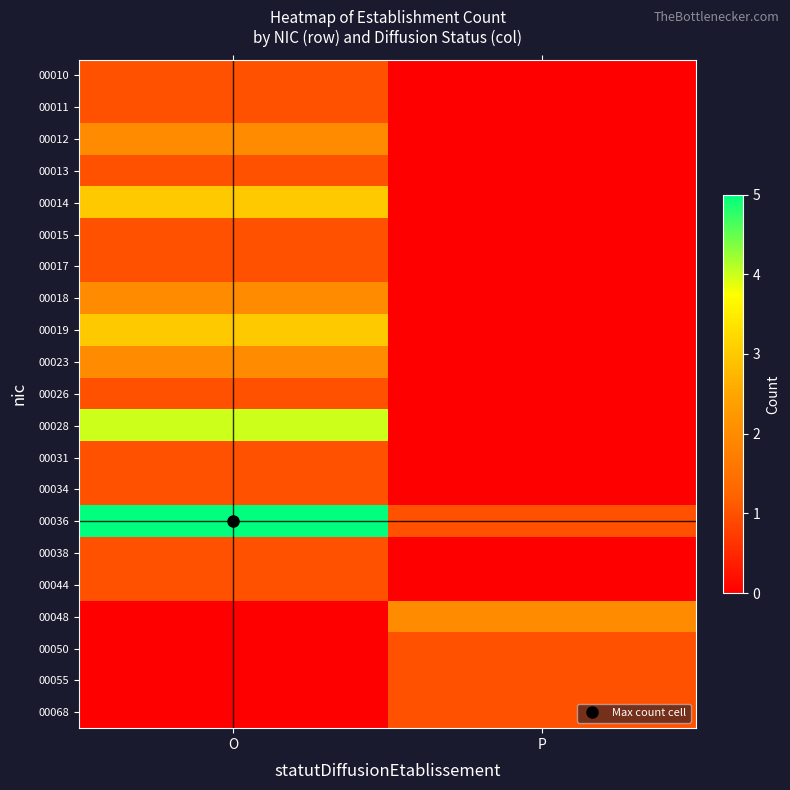

Which has a higher value, P or O?

O